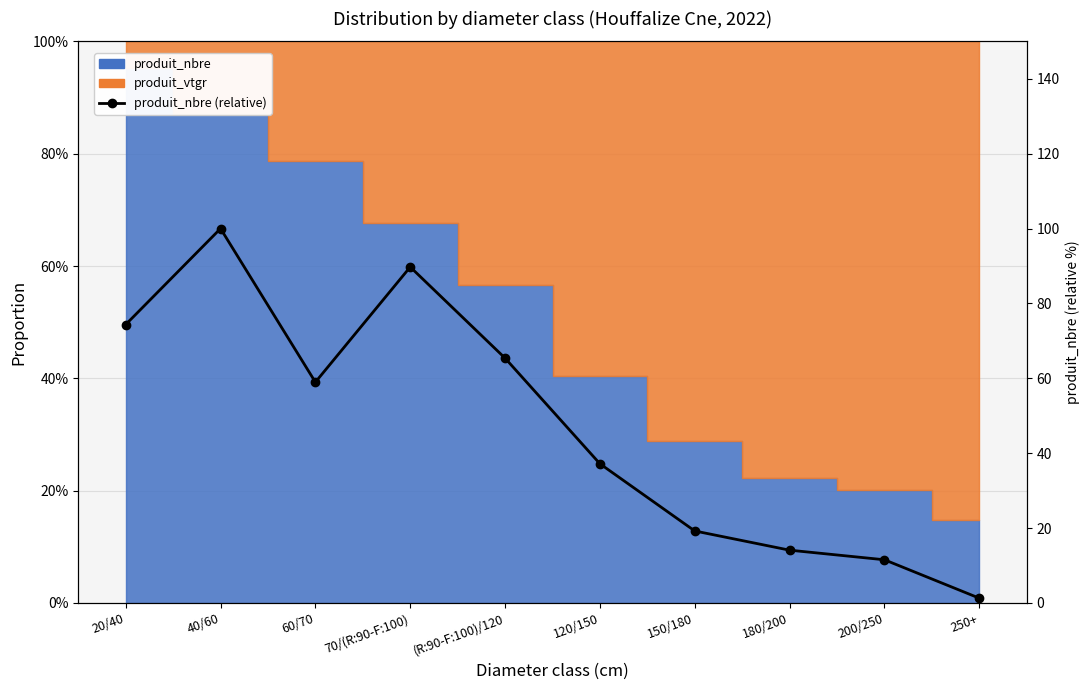

What is the value of the 5th point from the left?

65.4